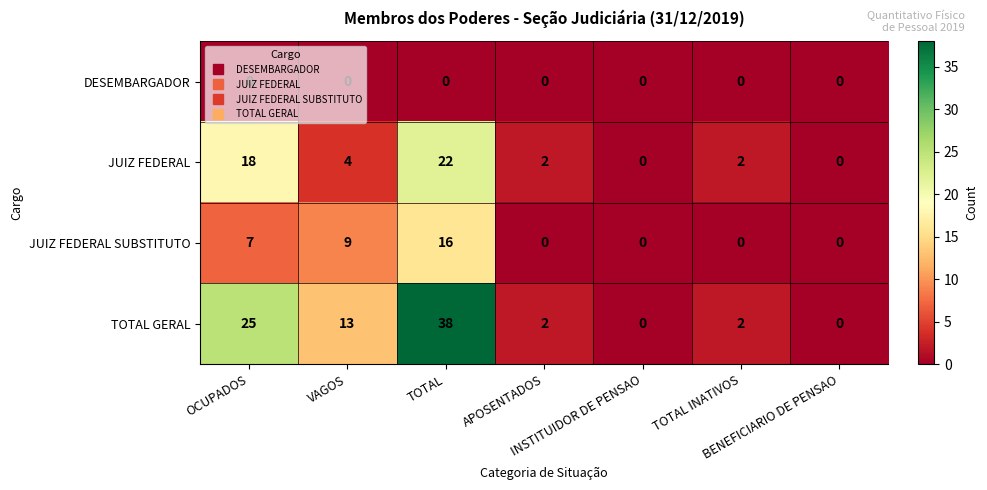

What is the total value across all series at APOSENTADOS?

4